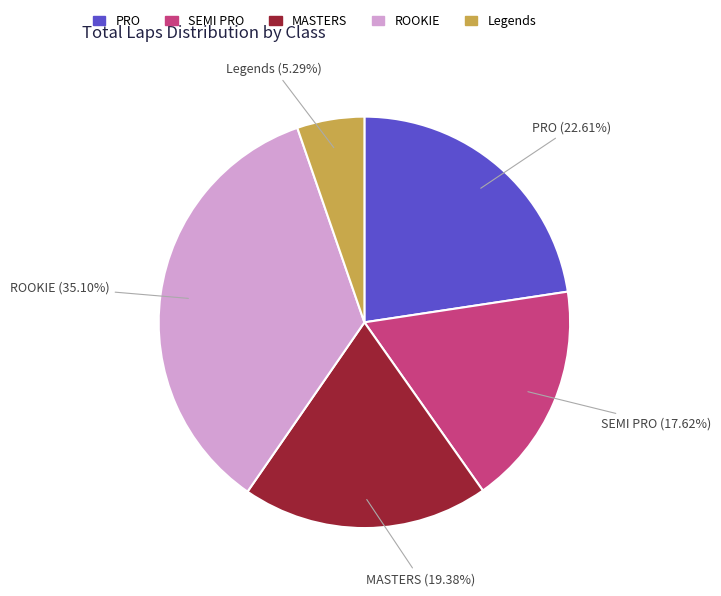

Does any single category account for the majority?

No